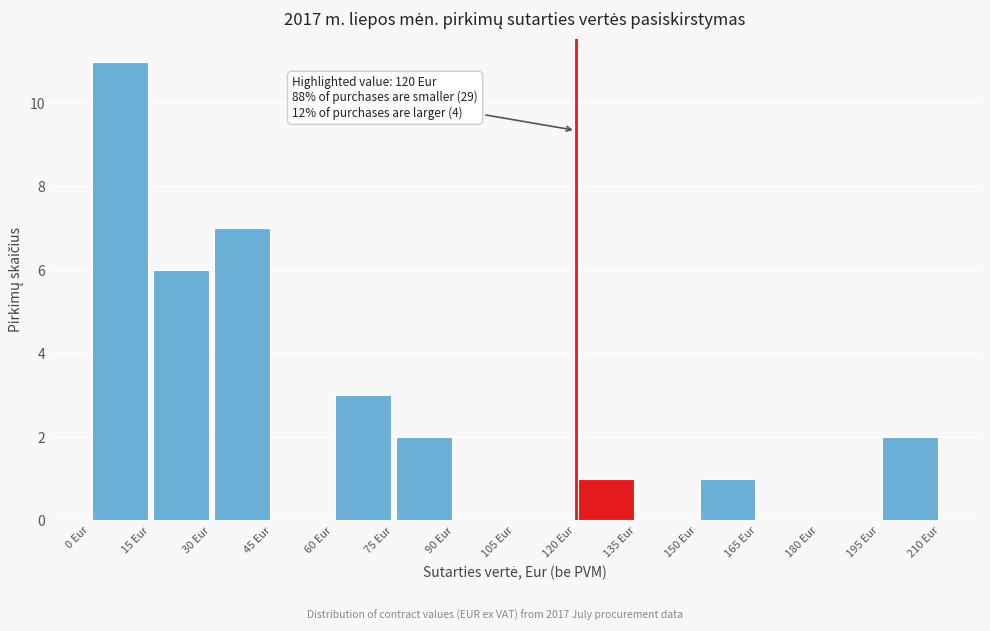

Which range on the x-axis has the tallest bar?

0 to 15